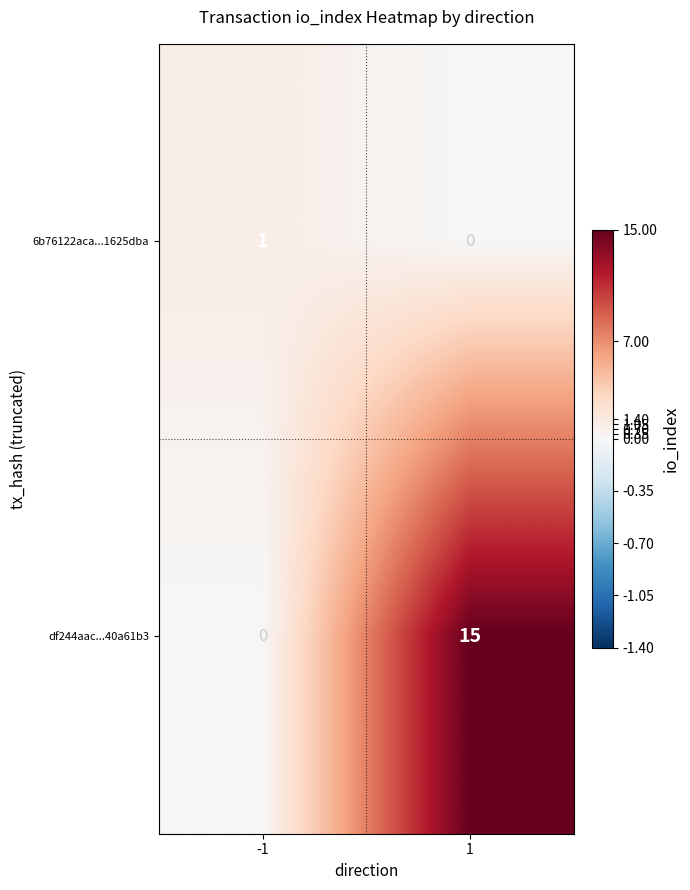

Rank the series at 1 from highest to lowest value.

df244aac...40a61b3, 6b76122aca...1625dba